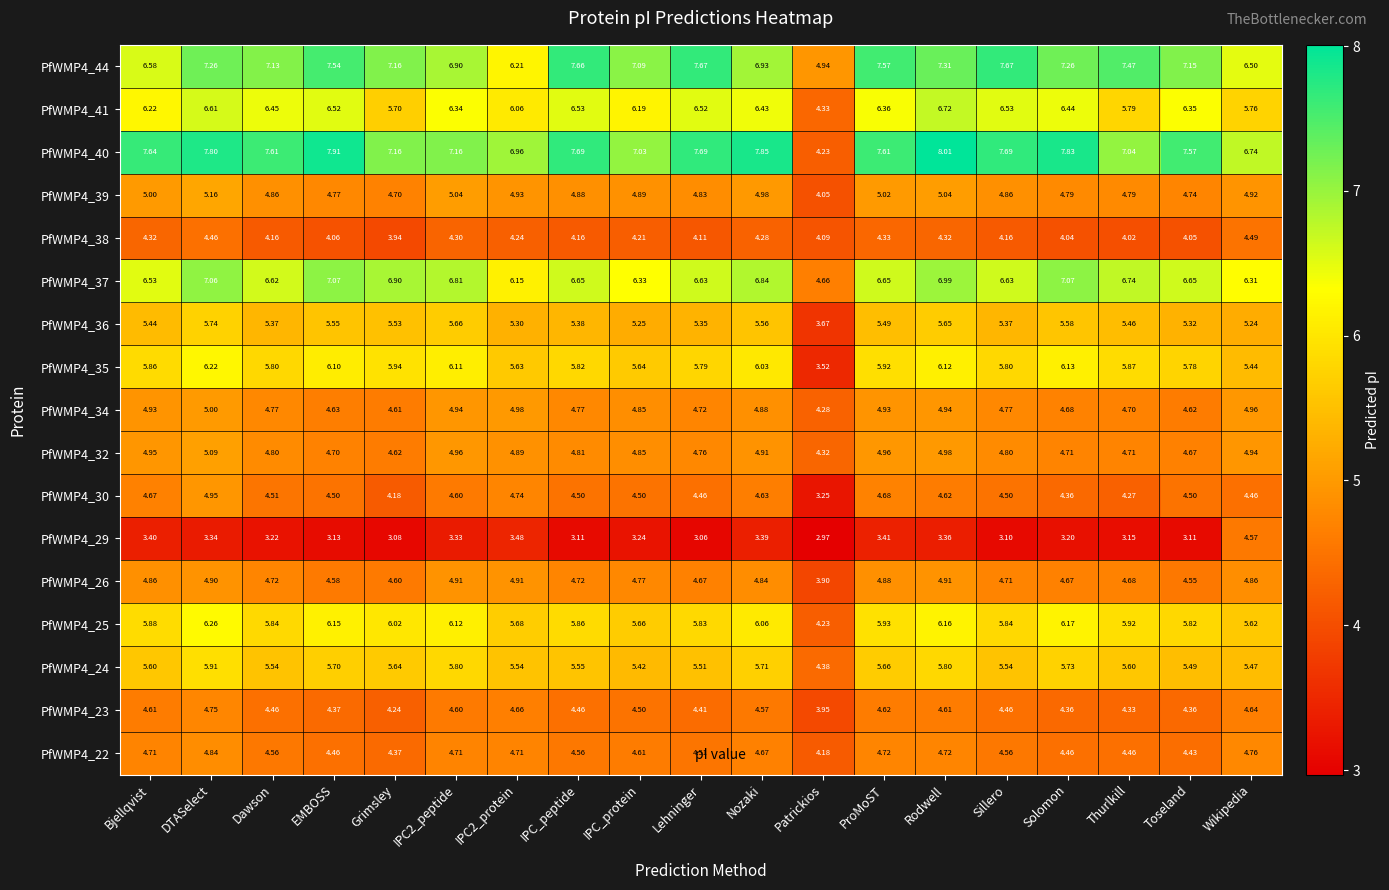

At which category is the sum across all series the highest?

DTASelect